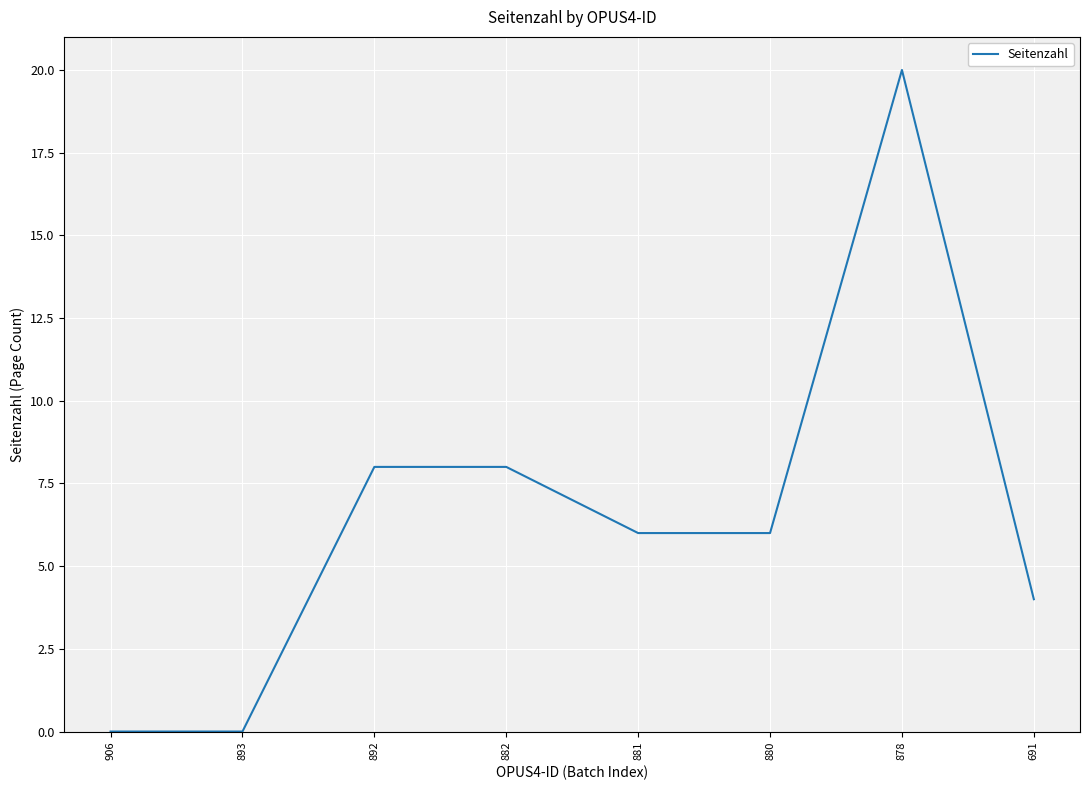

Read the value at 880.

6